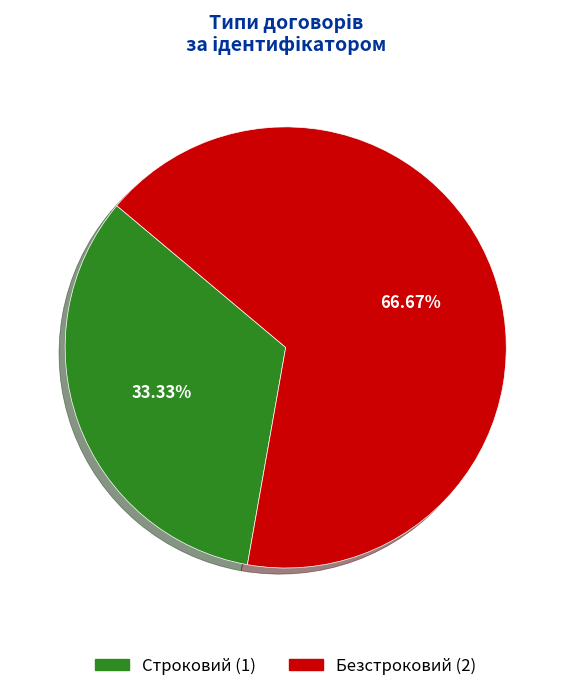

The Строковий slice represents 38% of the pie. True or false?

False